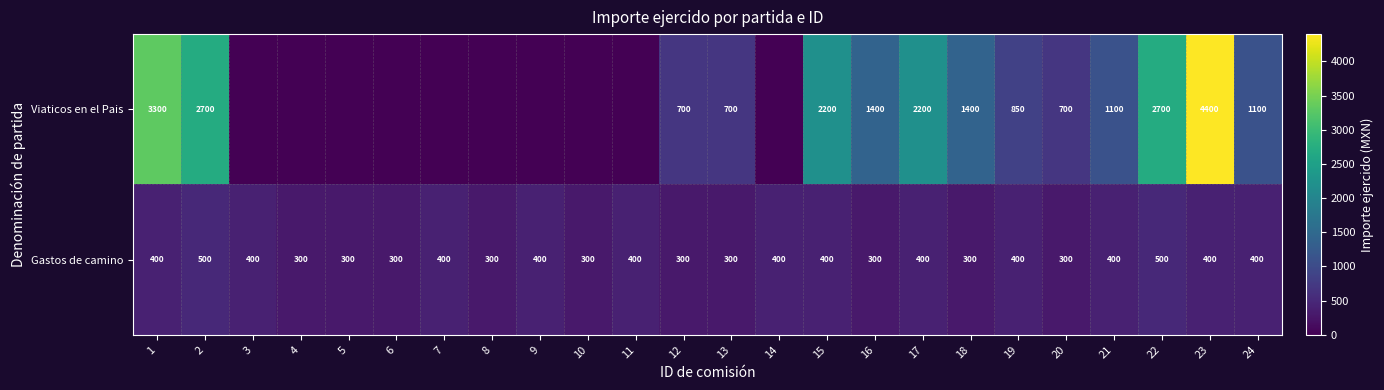

Count the Gastos de camino values in the range 300 to 400.

22